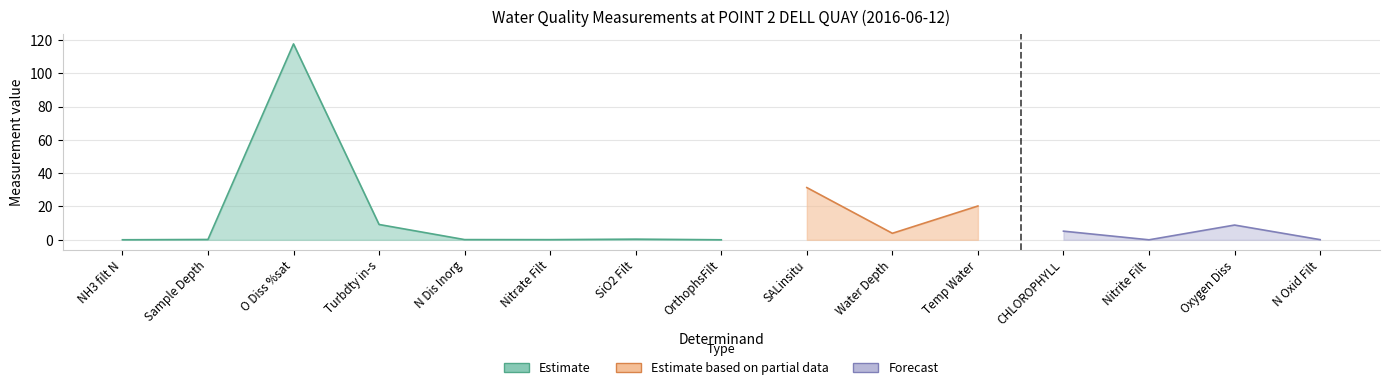

Where is the first local minimum?

Nitrate Filt